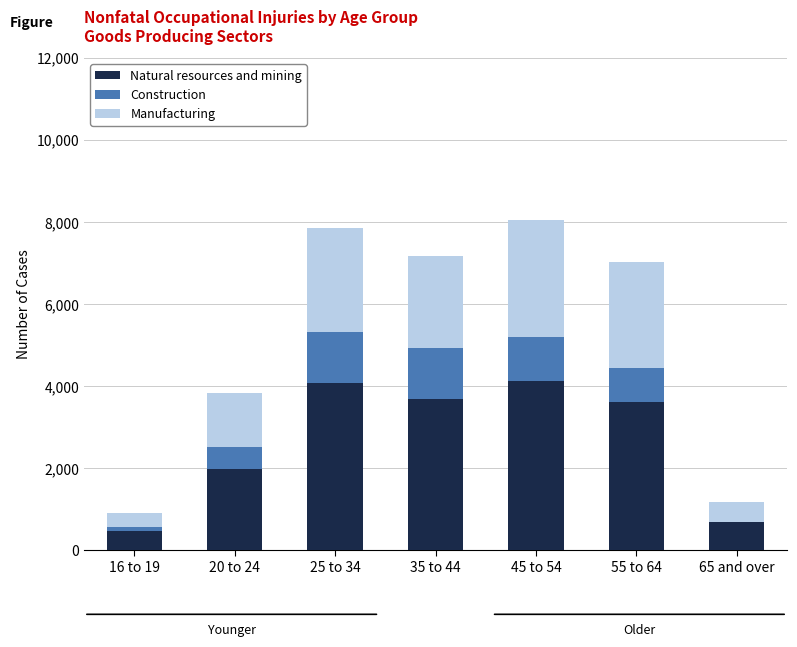

What is the sum of all Natural resources and mining values?

18610